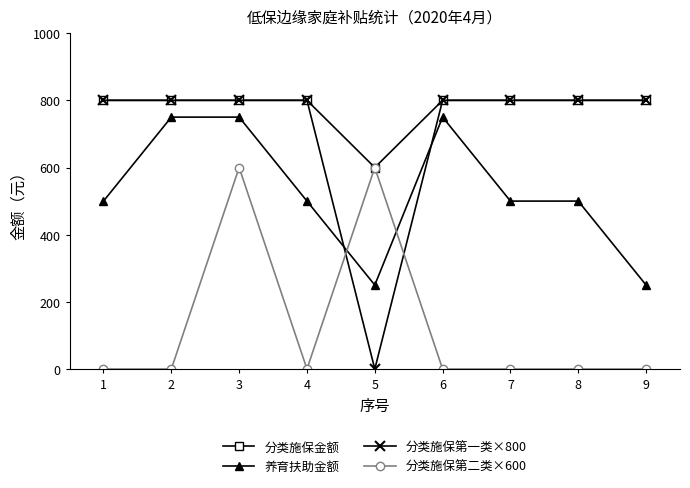

Does the chart display data point markers on the line(s)?

Yes